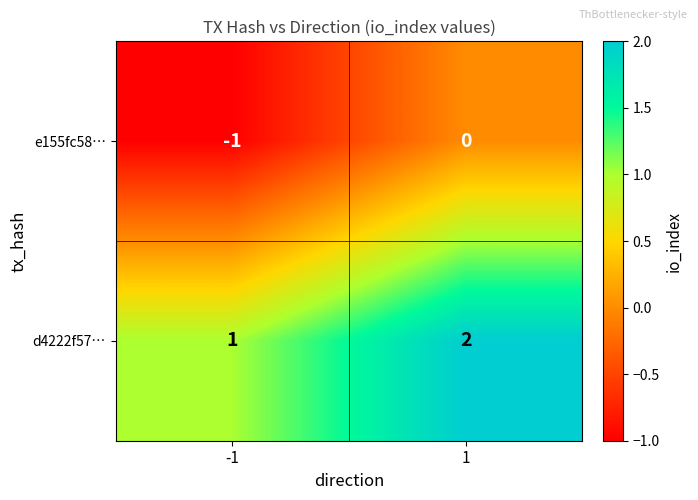

True or false: e155fc58… has a value of 0 at 1.

True